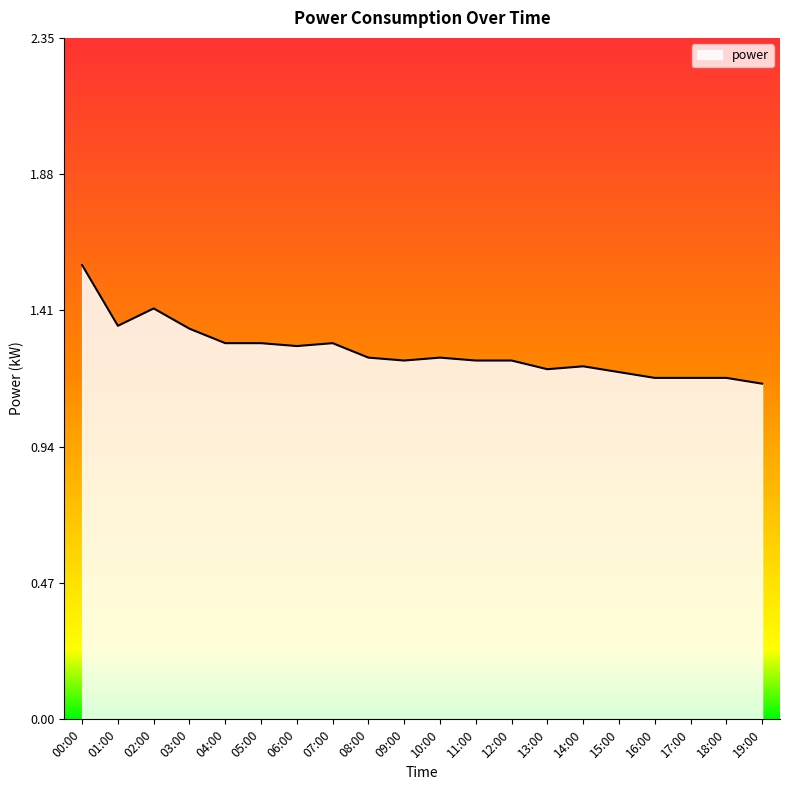

What position from the left is 07:00?

8